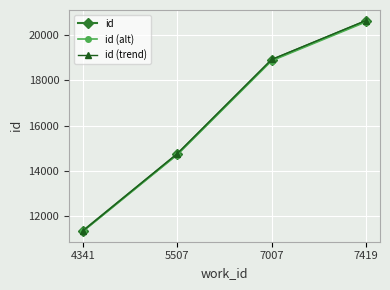

Is the value of id at 4341 greater than the value of id (trend) at 5507?

No